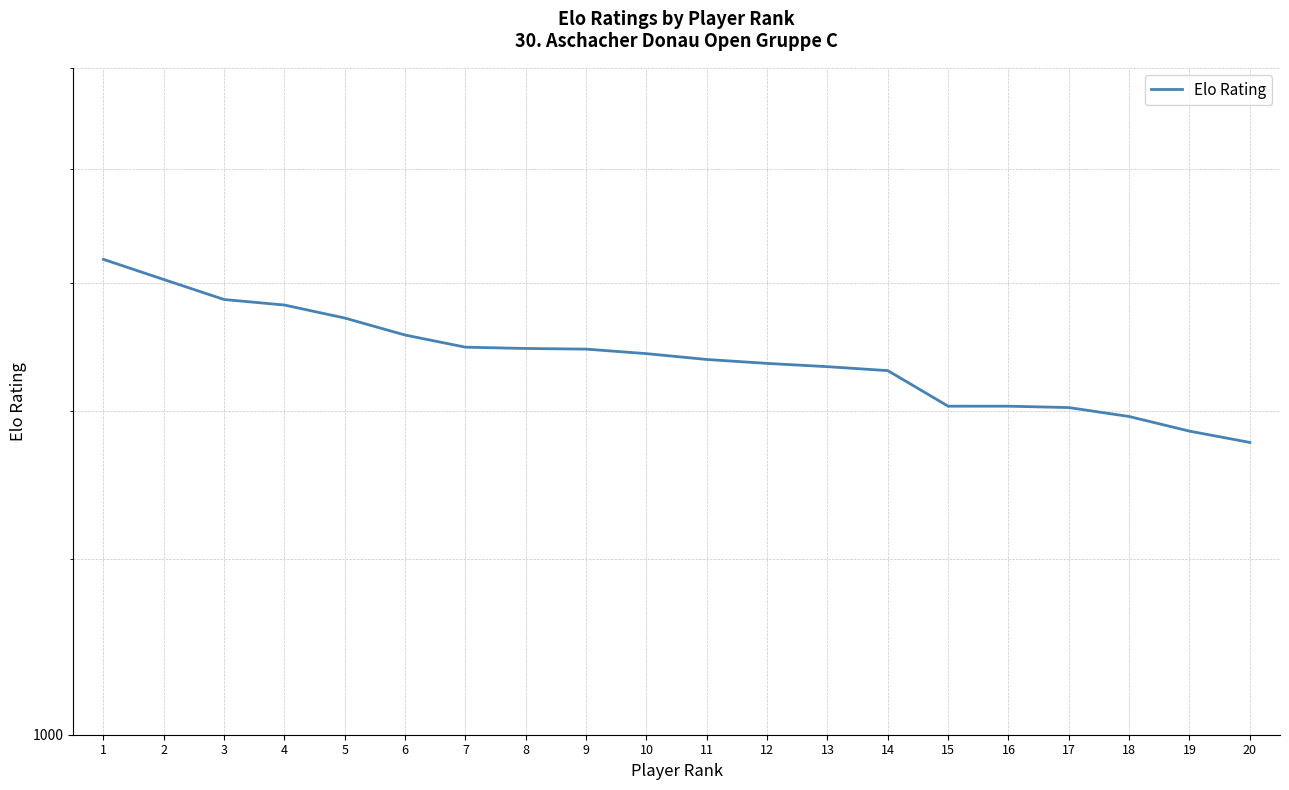

List the labels in order of value, largest first.

1, 2, 3, 4, 5, 6, 7, 8, 9, 10, 11, 12, 13, 14, 15, 16, 17, 18, 19, 20